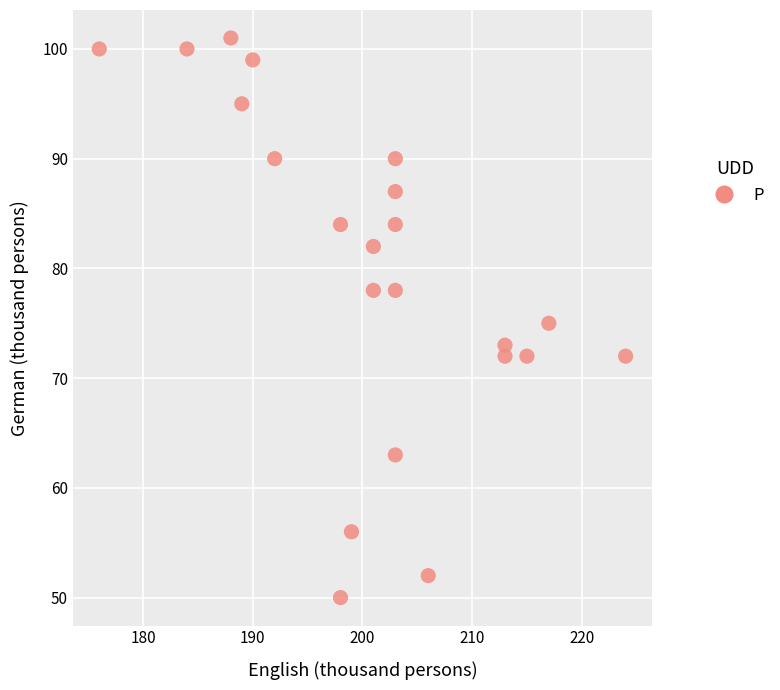

What is the range of Y values (max minus min)?

51